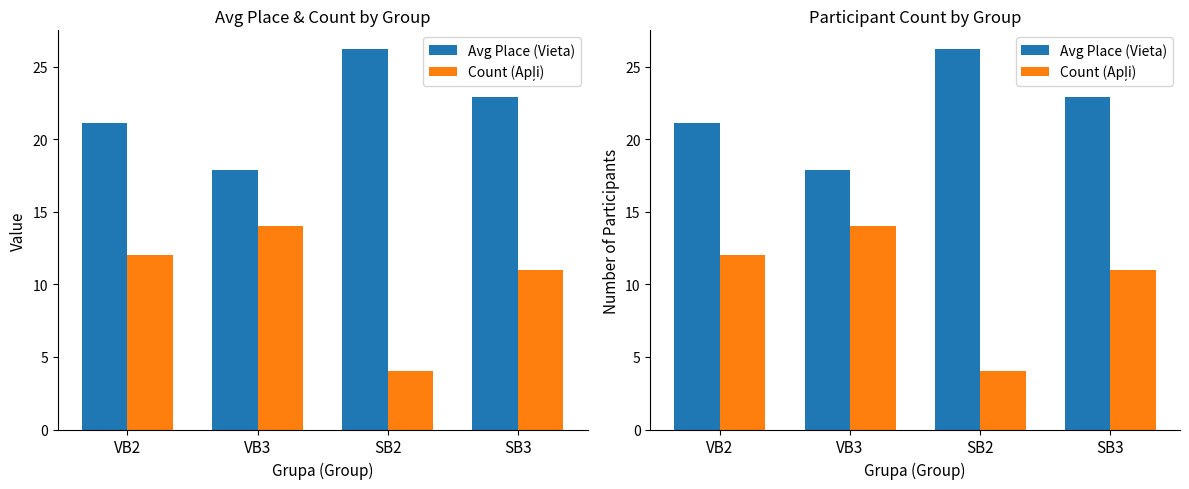

List the series in order of their overall mean, lowest first.

Count (Apļi), Avg Place (Vieta)